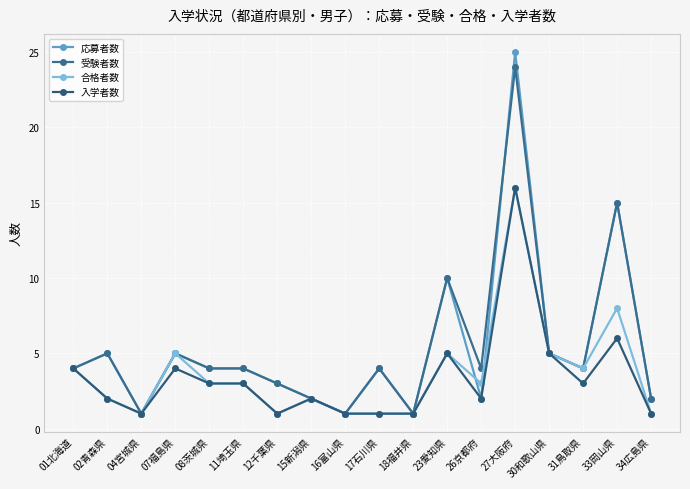

At which category does 応募者数 reach its first local valley?

04宮城県